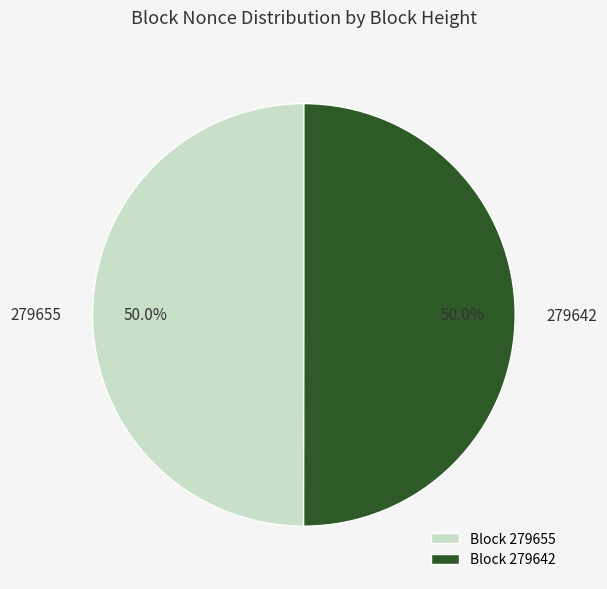

To the nearest percent, what percentage of the pie is 279642?

50%